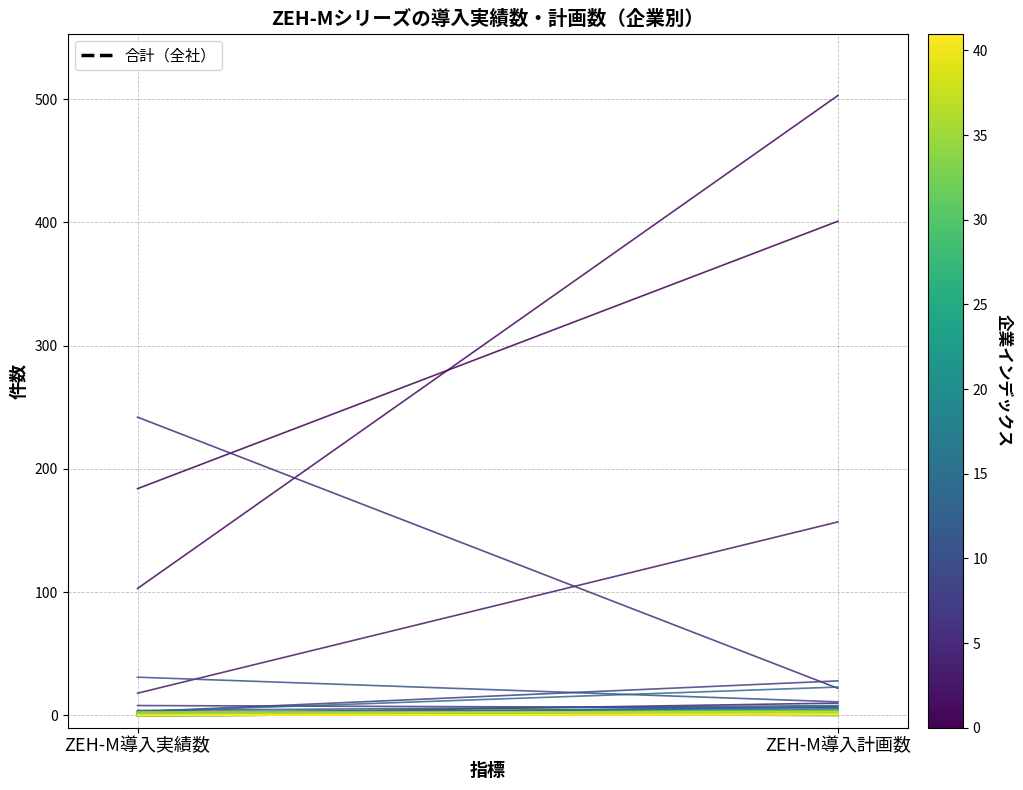

Which has a higher value, ZEH-M導入実績数 or ZEH-M導入計画数?

ZEH-M導入計画数